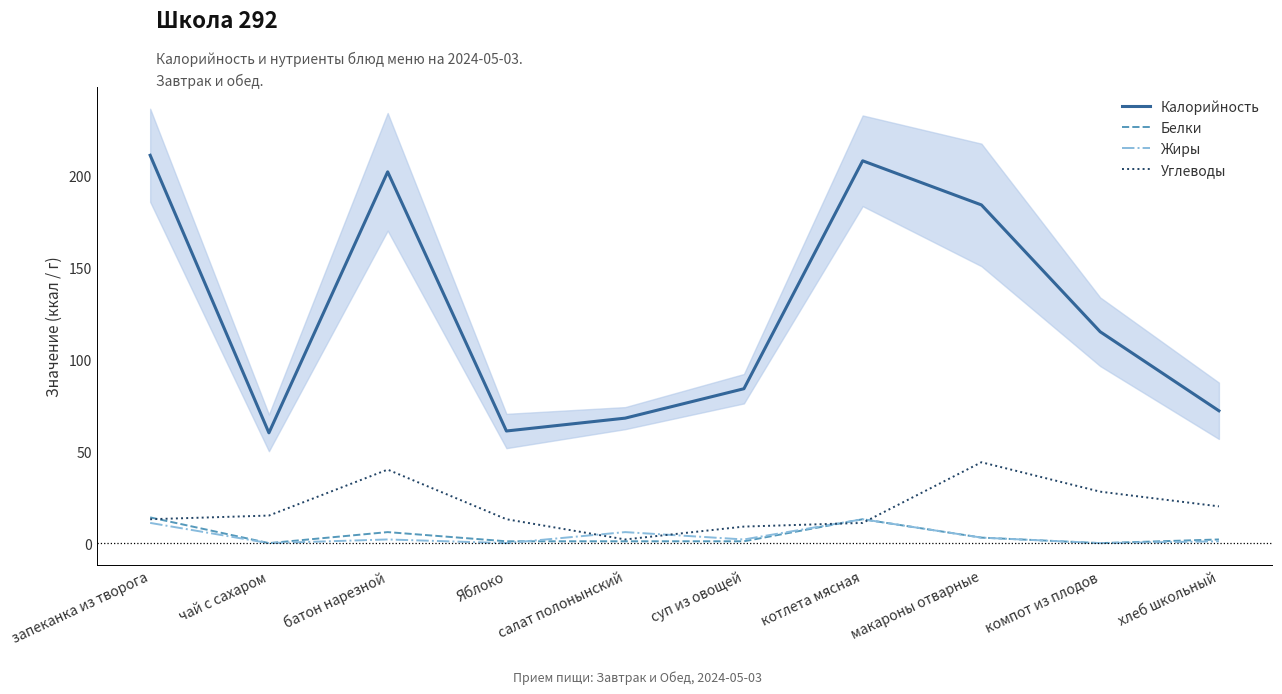

What is the difference between the Жиры values at хлеб школьный and чай с сахаром?

1